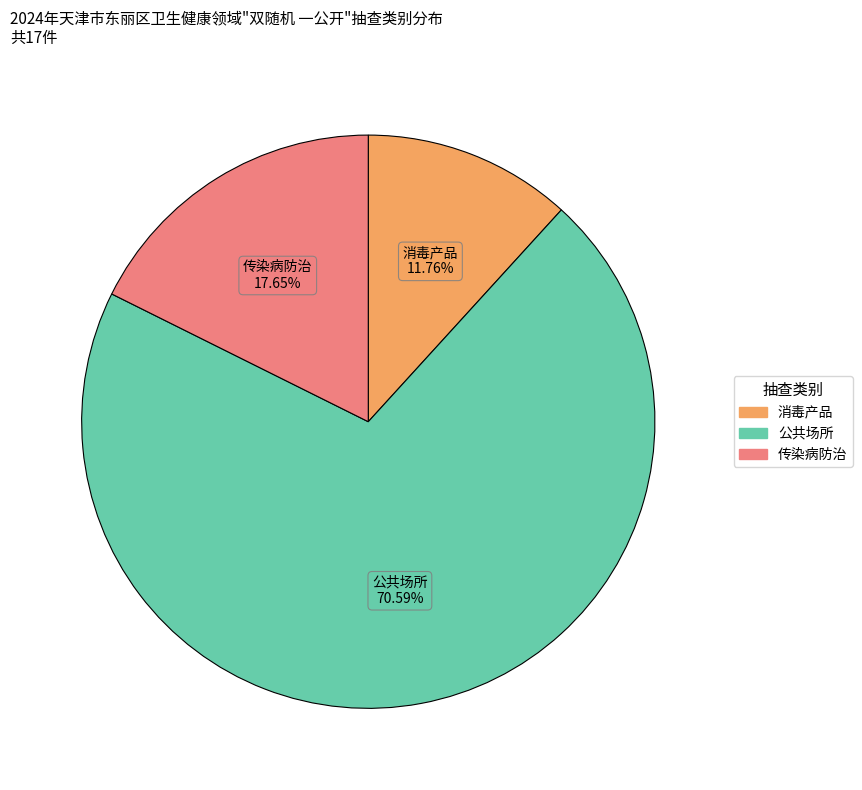

To the nearest percent, what is the difference between the 消毒产品 and 传染病防治 slice percentages?

6%